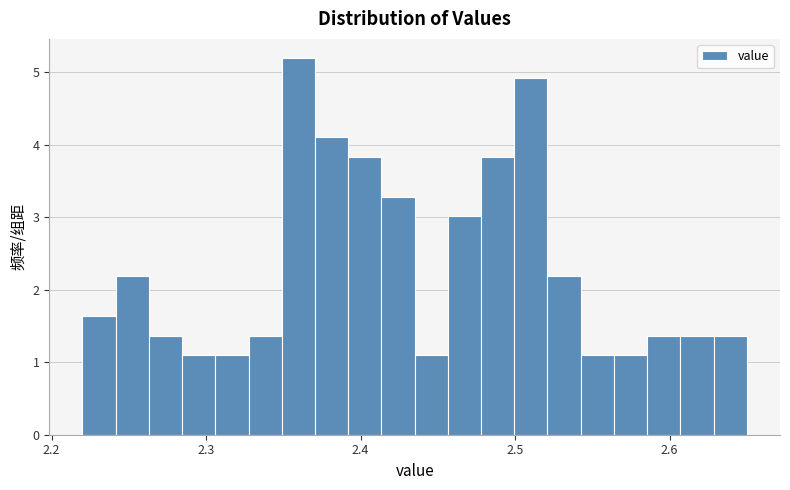

Around what value on the x-axis is the tallest bar? Give the approximate position of its centre, as read against the axis.

2.36